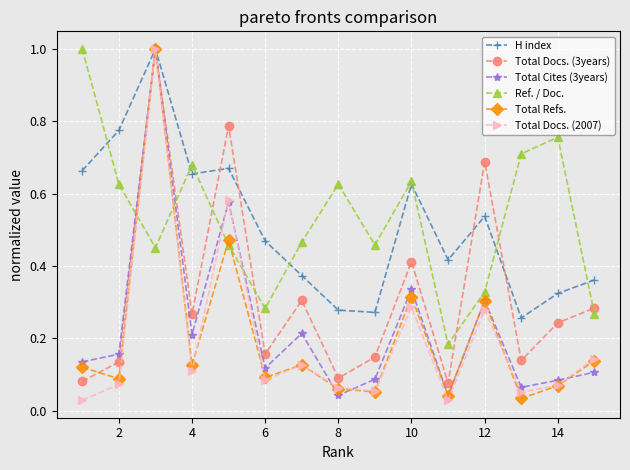

True or false: Ref. / Doc. has more than 2 points higher than both neighbors.

True